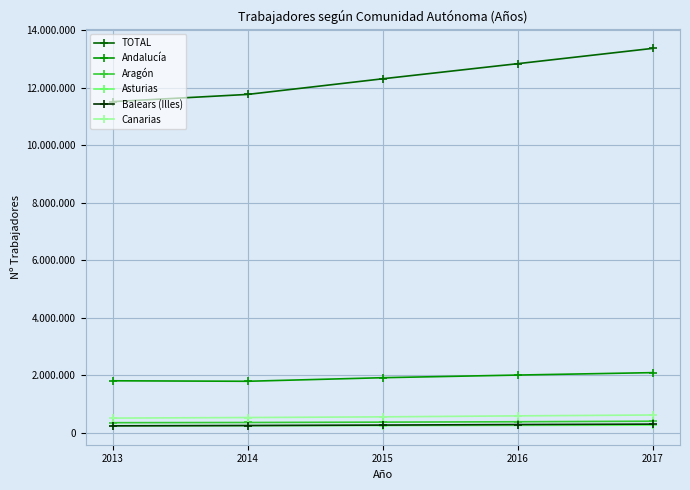

Which series has the largest total across all categories?

TOTAL